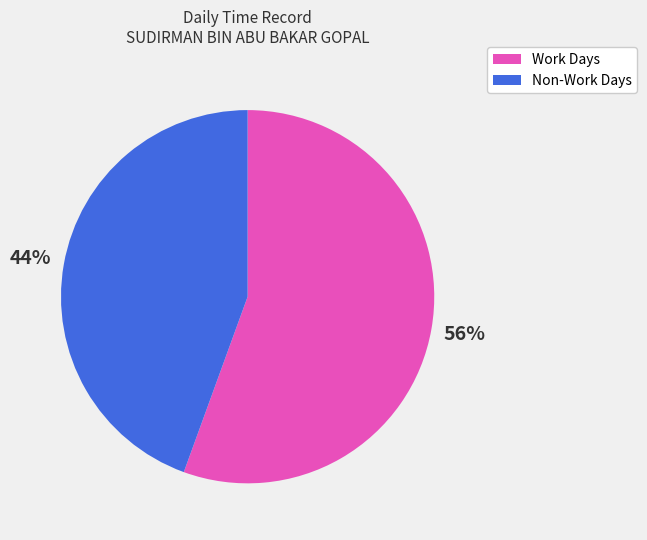

To the nearest percent, what is the average slice percentage?

50%